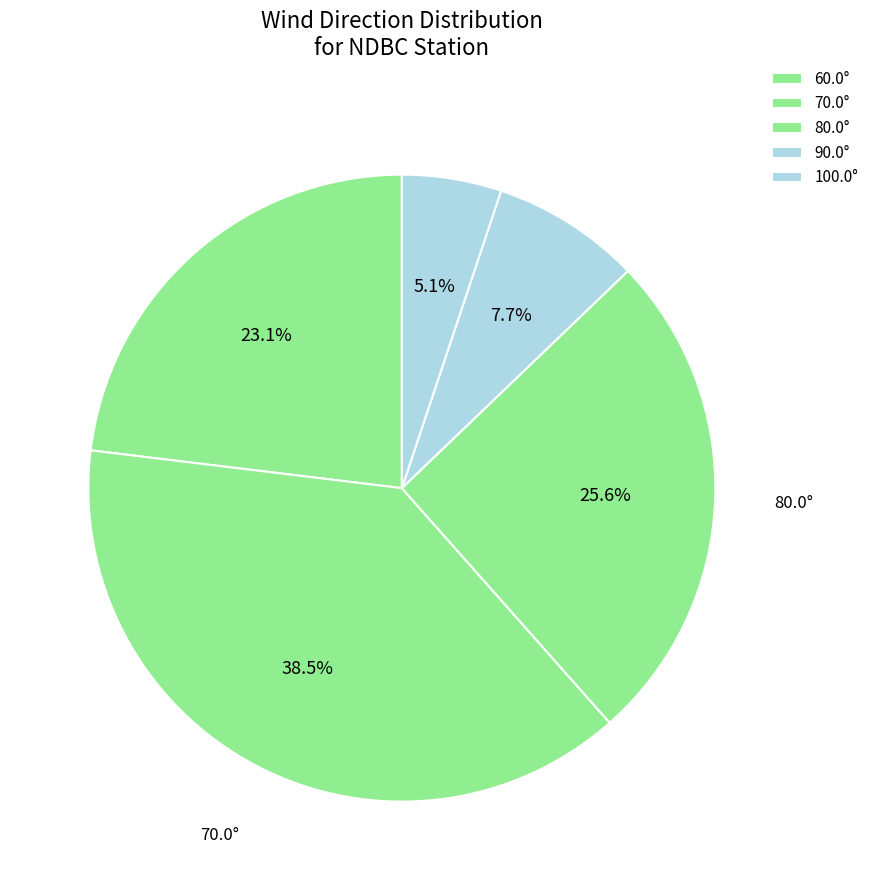

How many segments does this pie chart have?

5